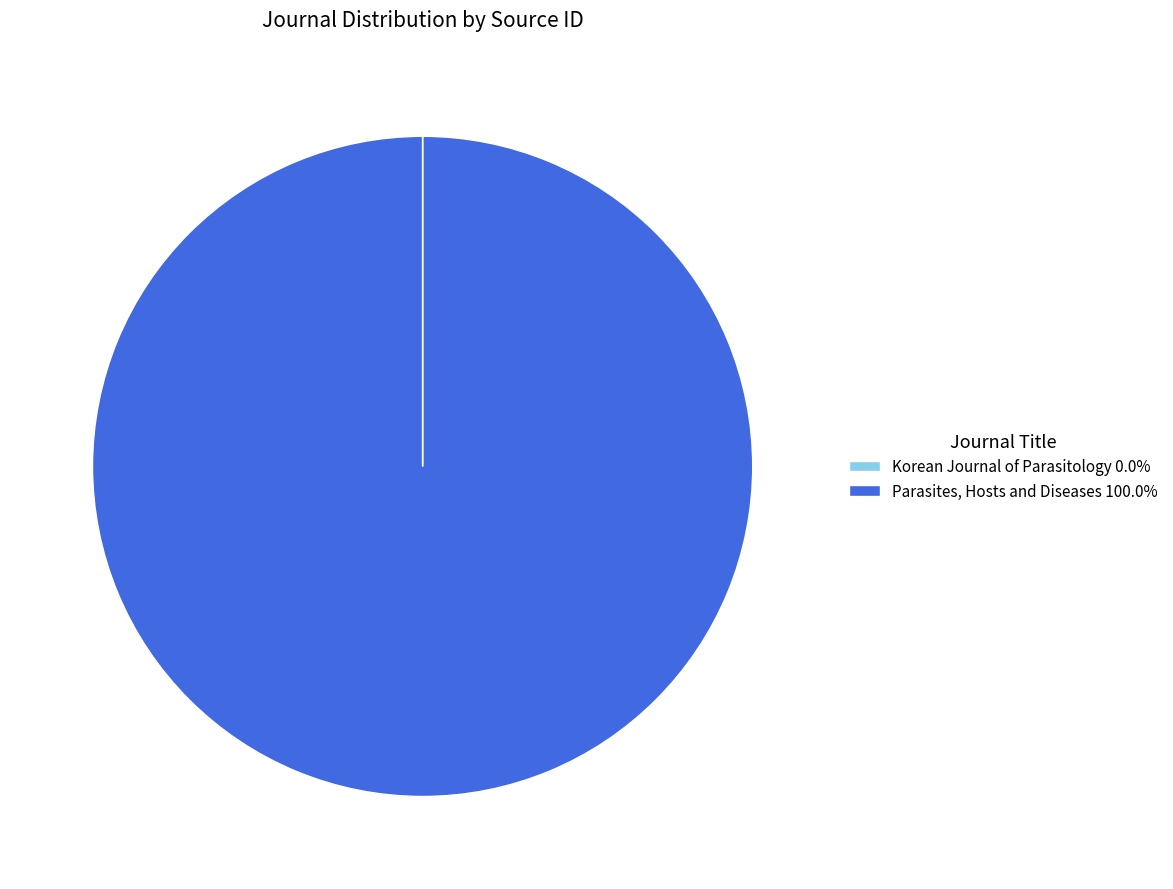

Does Parasites, Hosts and Diseases 100.0% represent more than half of the total?

Yes